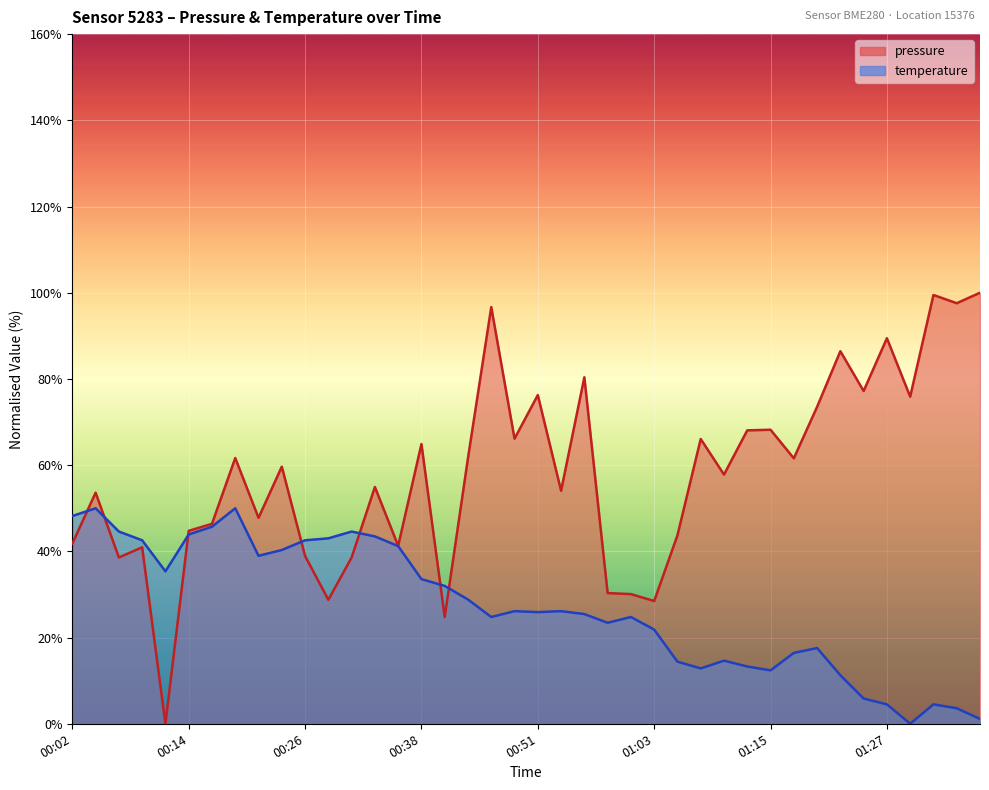

True or false: pressure has a value of 45.6 at 01:00.

False